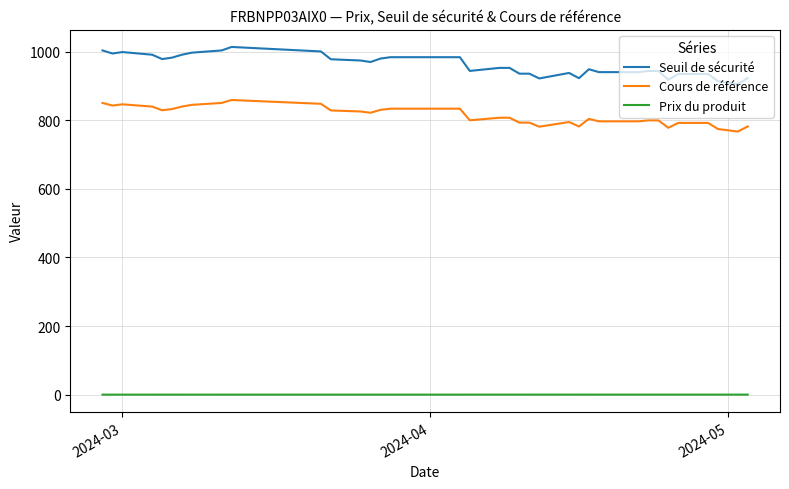

Which series has the largest total across all categories?

Seuil de sécurité